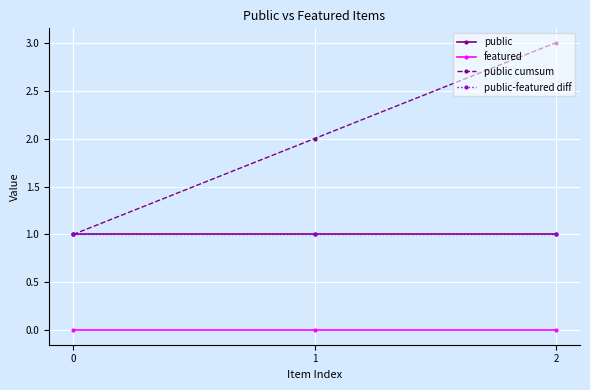

Is this an area chart (filled region under the line)?

No